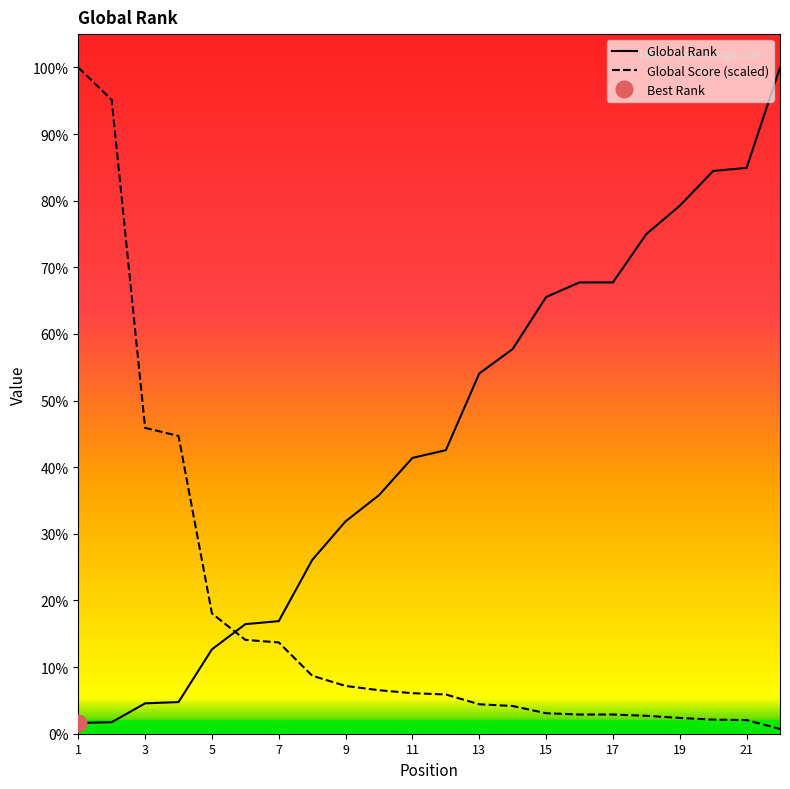

Reading left to right, transcribe all the data shown in this chart.

Global Rank: 1=171.0	2=183.0	3=483.0	4=503.0	5=1342.0	6=1742.0	7=1790.0	8=2762.0	9=3377.0	10=3793.0	11=4385.0	12=4508.0	13=5727.0	14=6116.0	15=6942.0	16=7175.0	17=7175.0	18=7944.0	19=8394.0	20=8947.0	21=8996.0	22=10593.0
Global Score: 1=10593.0	2=10077.6	3=4862.5	4=4733.6	5=1912.4	6=1492.0	7=1451.3	8=922.3	9=759.5	10=691.7	11=644.3	12=623.9	13=467.9	14=440.8	15=325.5	16=305.2	17=305.2	18=284.8	19=250.9	20=223.8	21=217.0	22=74.6